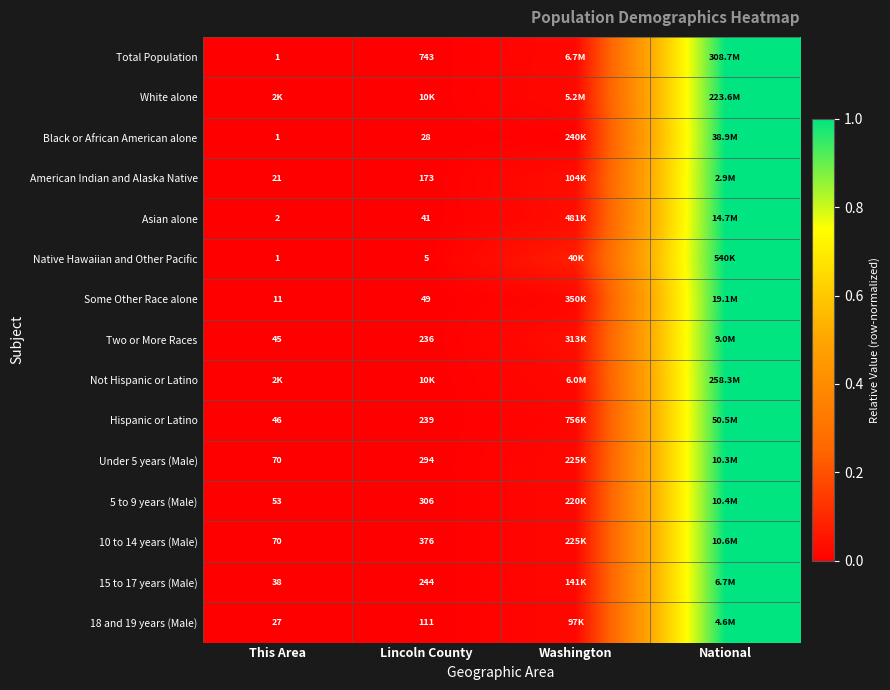

Is the value of Black or African American alone at This Area greater than the value of 18 and 19 years (Male) at Lincoln County?

No